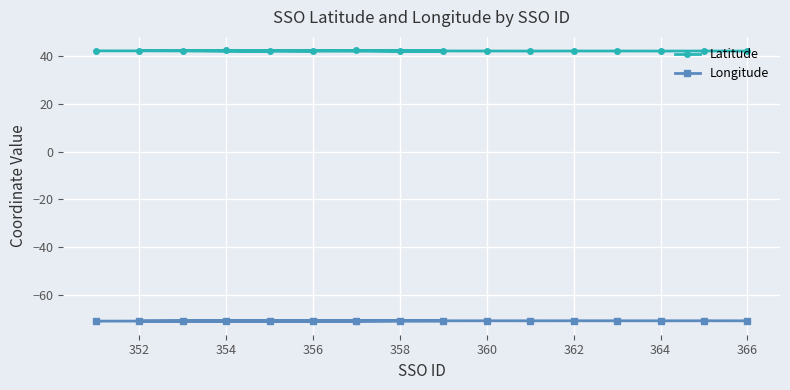

What is the difference between the highest and lowest values at 364?

113.2